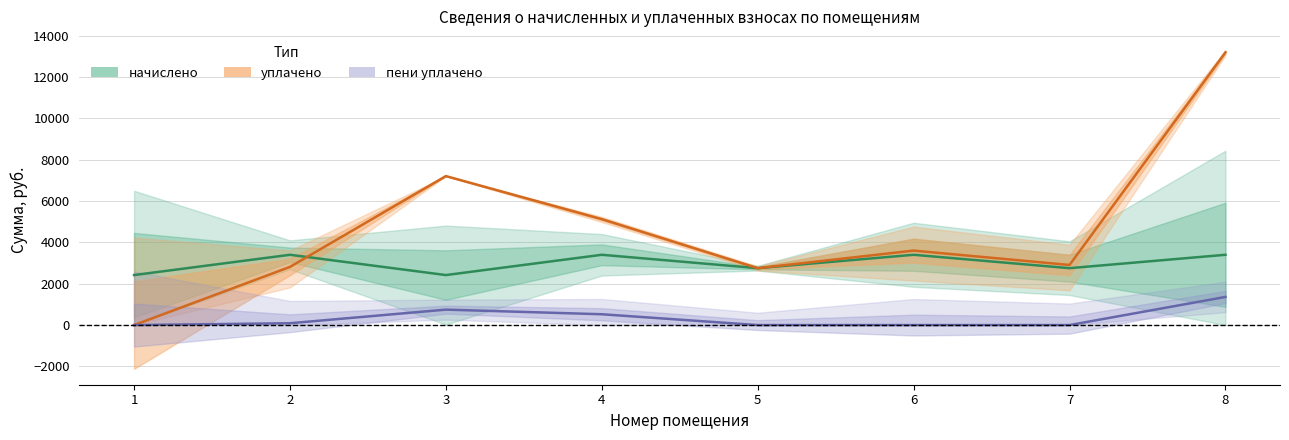

At which label is начислено closest to 2911?

5